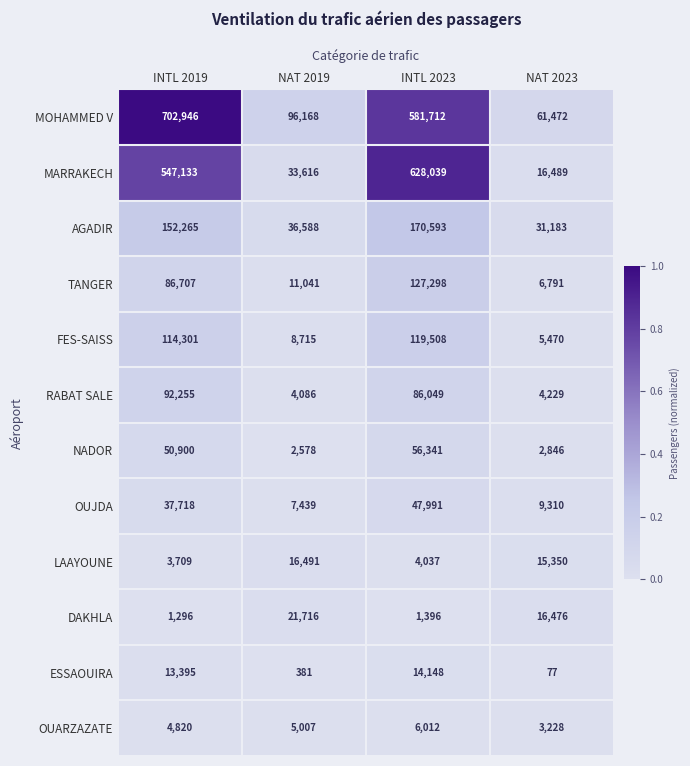

Rank the series at NAT 2023 from lowest to highest value.

ESSAOUIRA, NADOR, OUARZAZATE, RABAT SALE, FES-SAISS, TANGER, OUJDA, LAAYOUNE, DAKHLA, MARRAKECH, AGADIR, MOHAMMED V